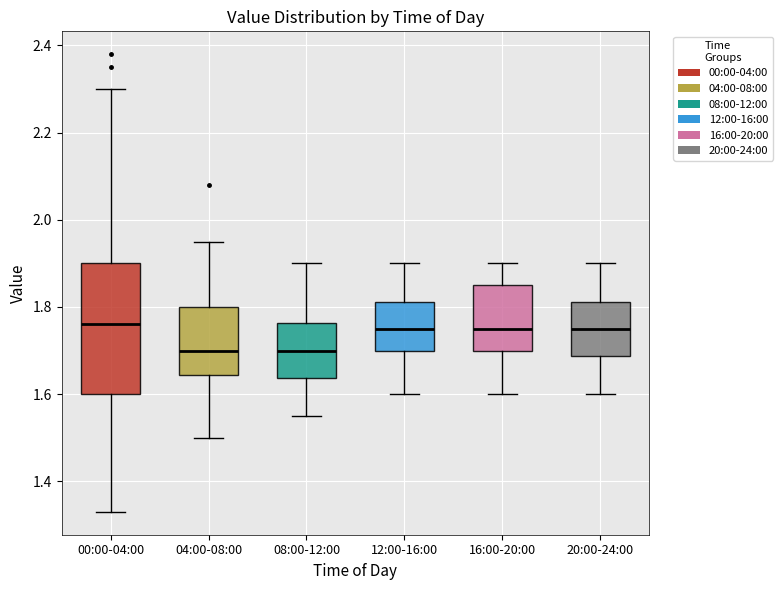

Reading left to right, transcribe this box plot: for each box, give where its median line is, the range the box spans, and where its two whiskers end, as read against the y-axis. The values are not printed on the chart, so give them approximately, as read against the axis.

00:00-04:00: median 1.76, box 1.60 to 1.90, whiskers 1.34 to 2.30
04:00-08:00: median 1.70, box 1.64 to 1.80, whiskers 1.50 to 1.96
08:00-12:00: median 1.70, box 1.64 to 1.76, whiskers 1.56 to 1.90
12:00-16:00: median 1.76, box 1.70 to 1.82, whiskers 1.60 to 1.90
16:00-20:00: median 1.76, box 1.70 to 1.86, whiskers 1.60 to 1.90
20:00-24:00: median 1.76, box 1.68 to 1.82, whiskers 1.60 to 1.90